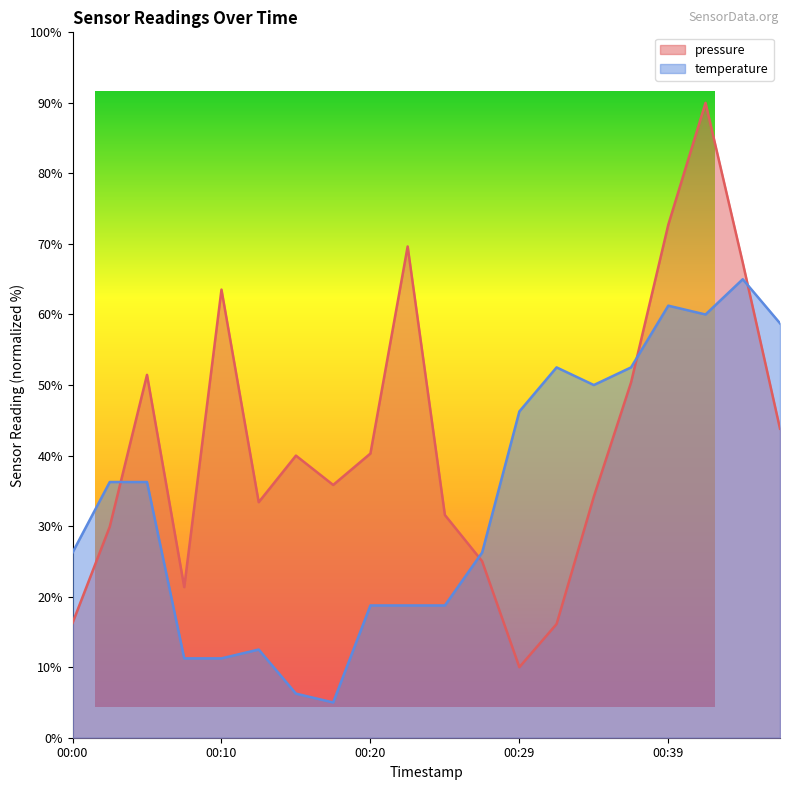

How many lines are shown in the chart?

2